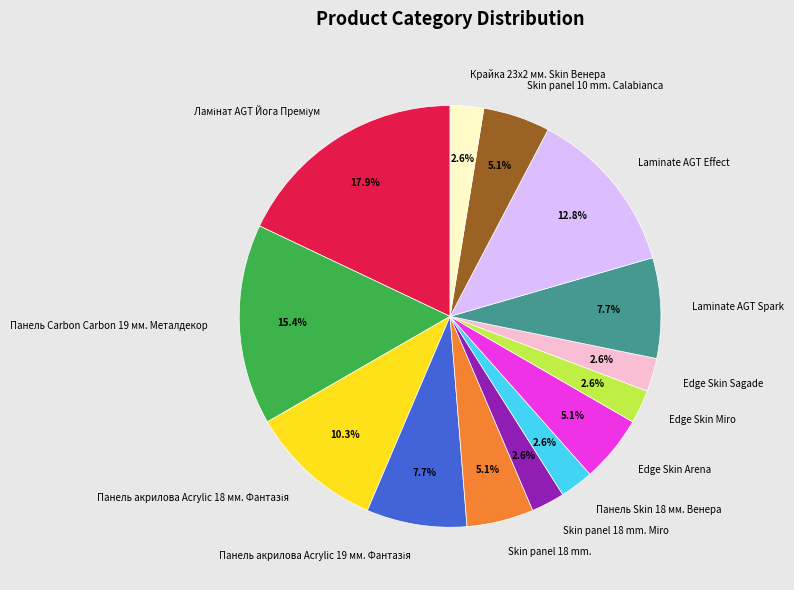

How many segments does this pie chart have?

14